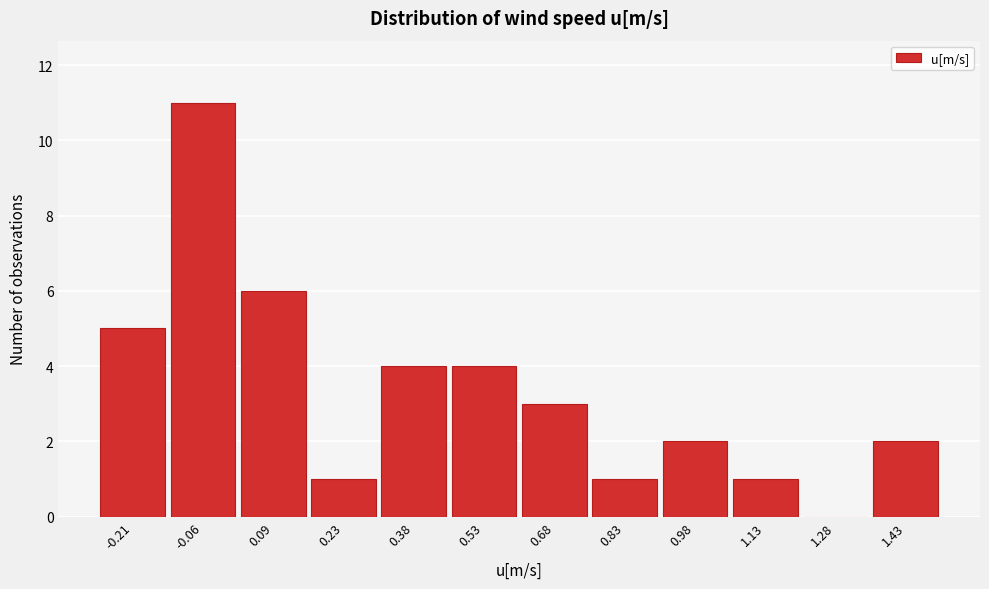

Reading left to right, list every bar in this chart as the range it spans on the x-axis followed by its height. Neither the bar edges nor the heights are printed on the chart, so give them approximately, as read against the axes.

-0.28 to -0.14: 5
-0.14 to 0.02: 11
0.02 to 0.16: 6
0.16 to 0.30: 1
0.30 to 0.46: 4
0.46 to 0.60: 4
0.60 to 0.76: 3
0.76 to 0.90: 1
0.90 to 1.06: 2
1.06 to 1.20: 1
1.20 to 1.36: 0
1.36 to 1.50: 2